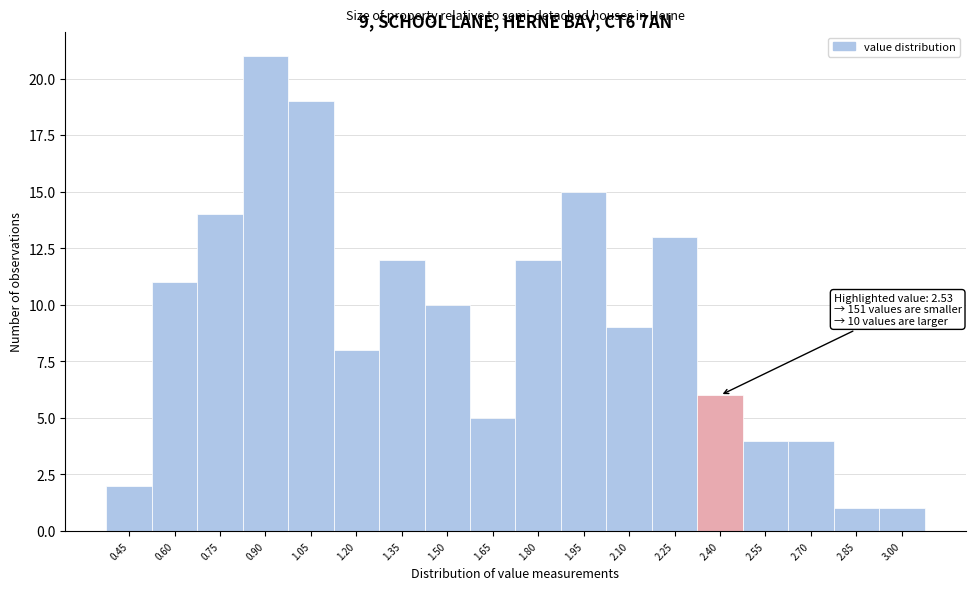

Reading right to left, extract all data points from this chart.

1	1	4	4	6	13	9	15	12	5	10	12	8	19	21	14	11	2